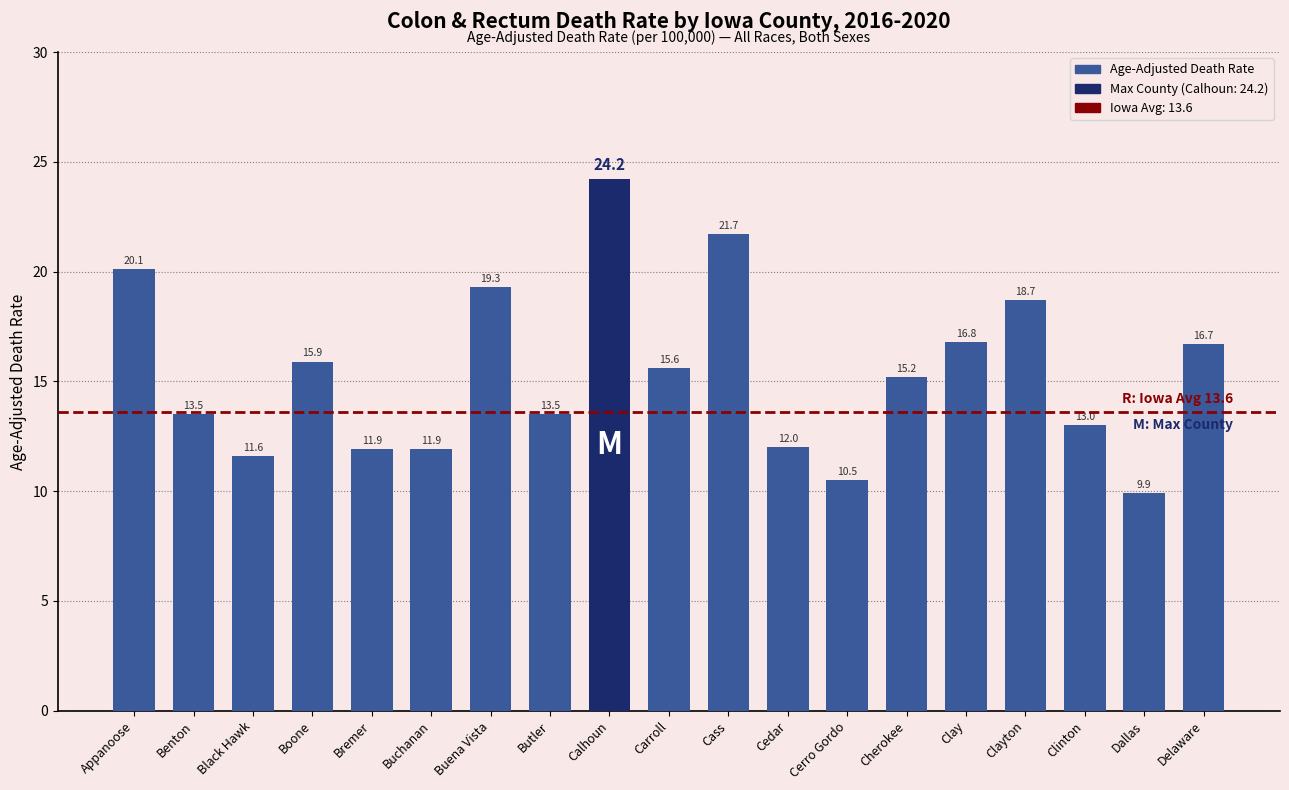

Reading right to left, what are all the values shown in this chart?

Delaware=16.7	Dallas=9.9	Clinton=13.0	Clayton=18.7	Clay=16.8	Cherokee=15.2	Cerro Gordo=10.5	Cedar=12.0	Cass=21.7	Carroll=15.6	Calhoun=24.2	Butler=13.5	Buena Vista=19.3	Buchanan=11.9	Bremer=11.9	Boone=15.9	Black Hawk=11.6	Benton=13.5	Appanoose=20.1